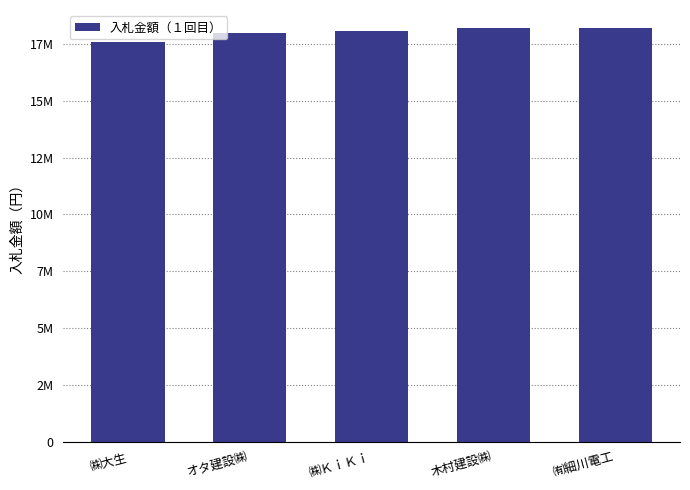

Which label corresponds to the smallest value in the chart?

㈱大生